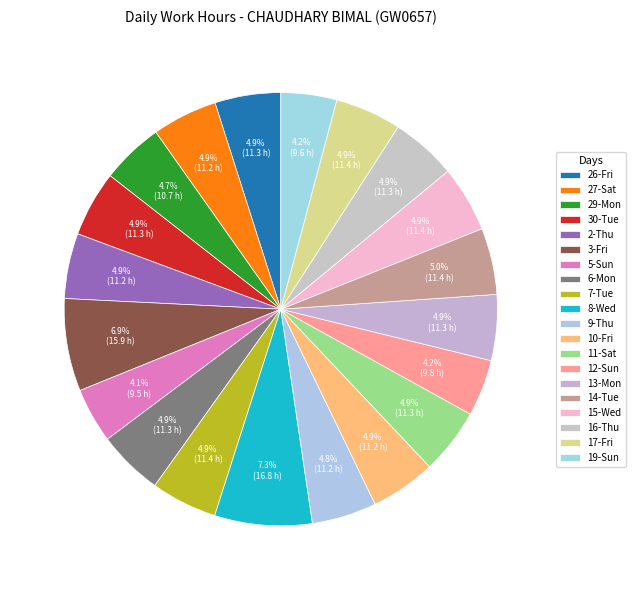

What percentage is the 14-Tue slice, to the nearest percent?

5%